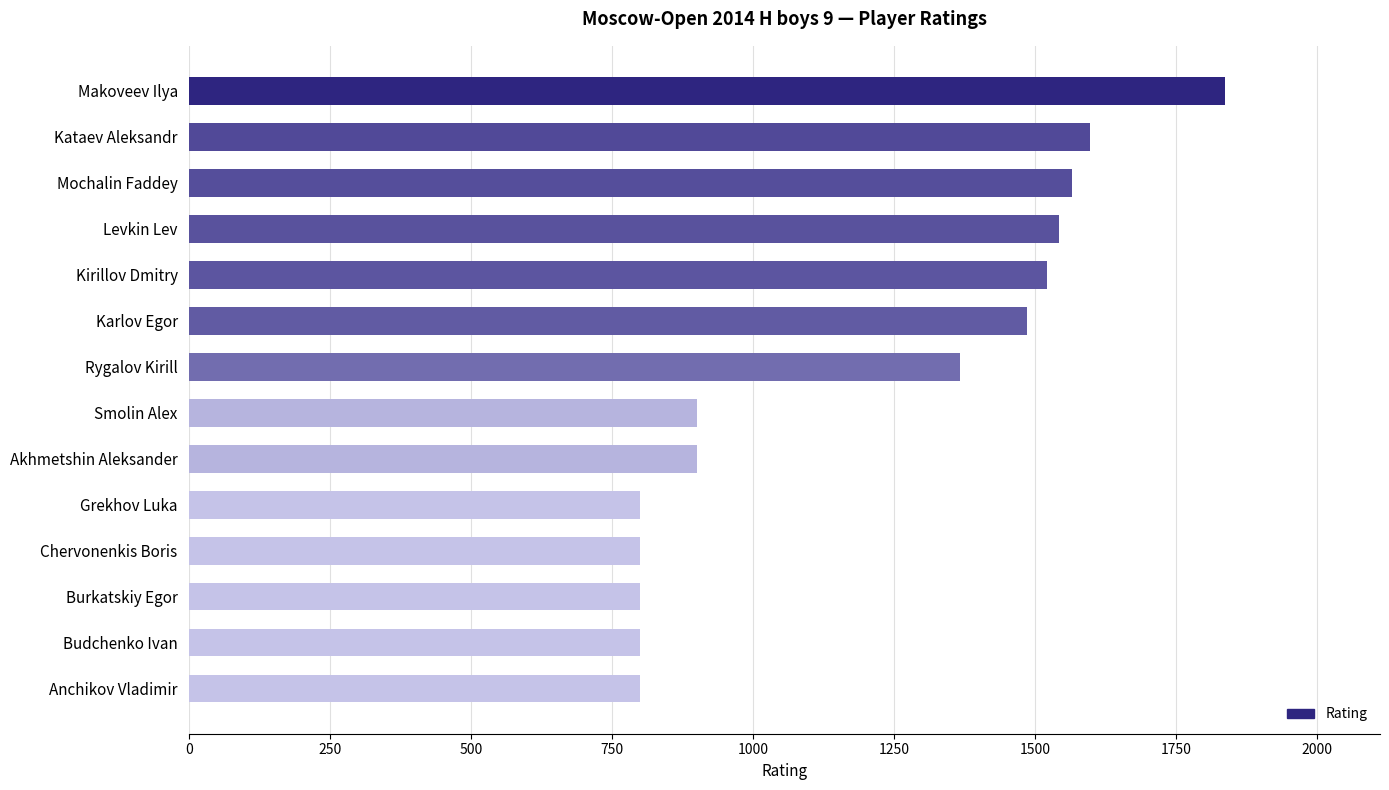

The chart shows a value of 239 at Chervonenkis Boris. True or false?

False